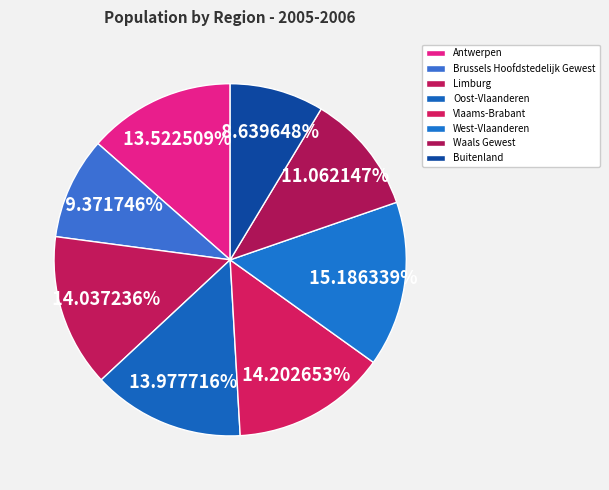

How many slices are in this pie chart?

8